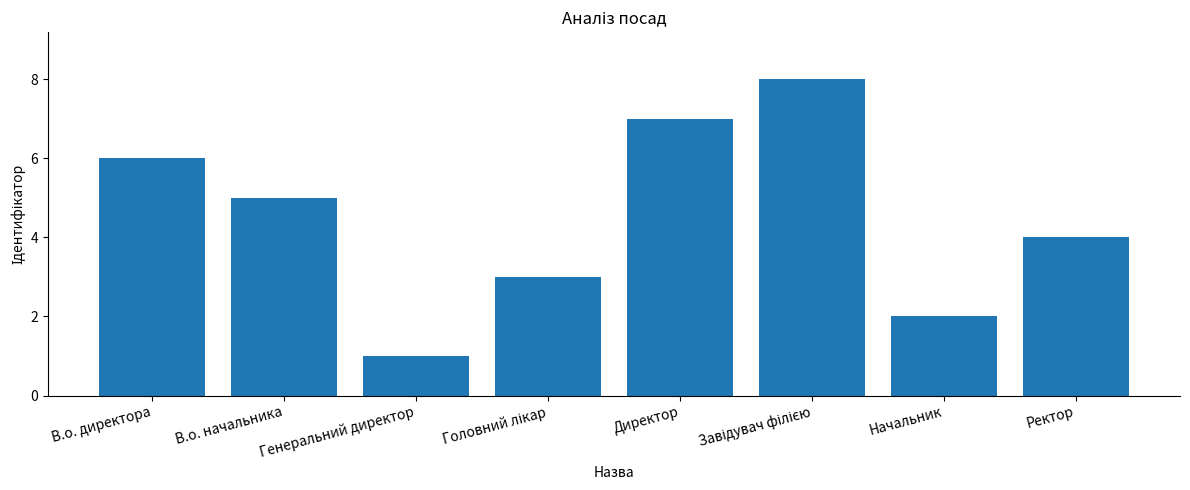

The chart shows a value of 4 at Ректор. True or false?

True